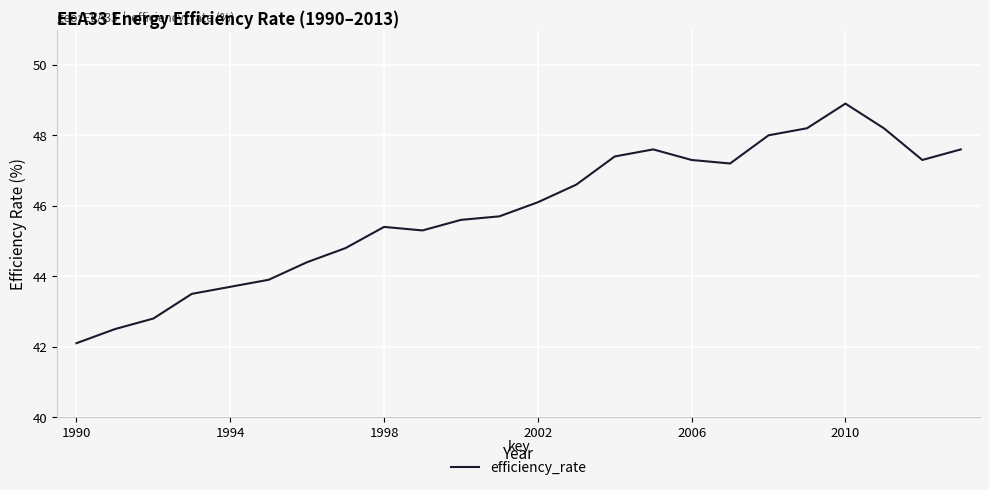

What is the greatest value displayed?

48.9